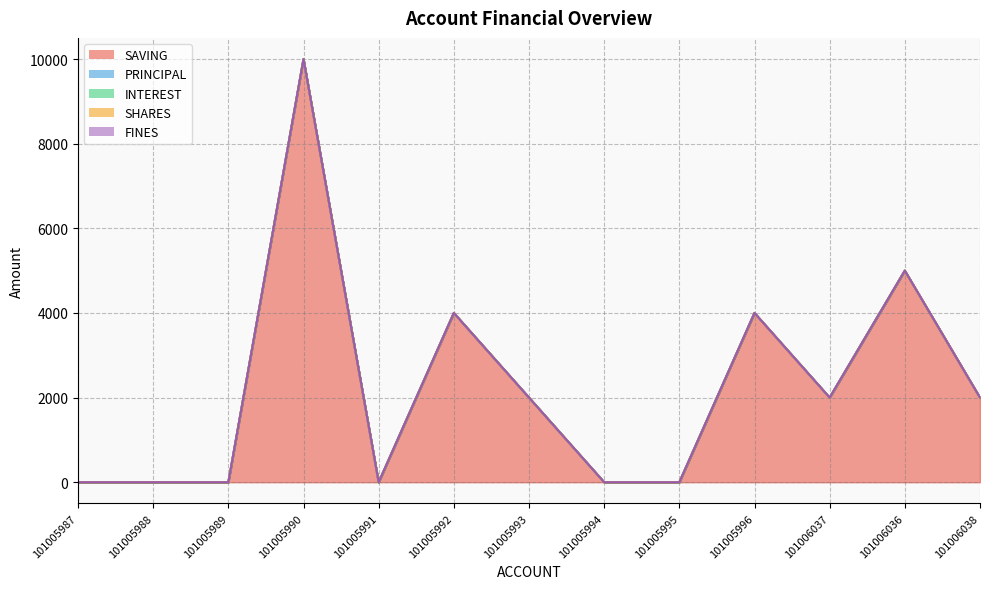

What are all the series names shown in the legend?

SAVING, PRINCIPAL, INTEREST, SHARES, FINES